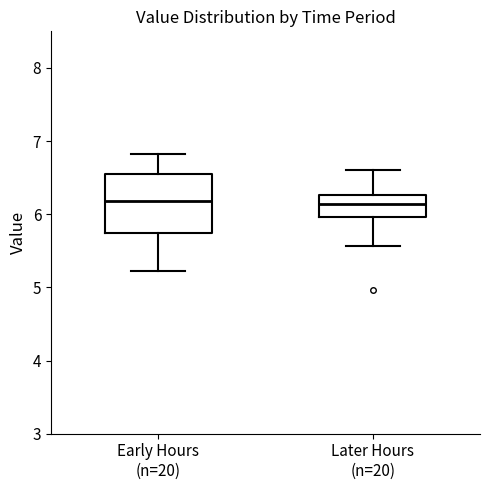

Reading left to right, read every box against the y-axis: the position of its median line, the range the box covers, and the ends of its whiskers. The values are not printed on the chart, so give them approximately, as read against the axis.

Early Hours (n=20): median 6.2, box 5.7 to 6.6, whiskers 5.2 to 6.8
Later Hours (n=20): median 6.1, box 6.0 to 6.3, whiskers 5.6 to 6.6